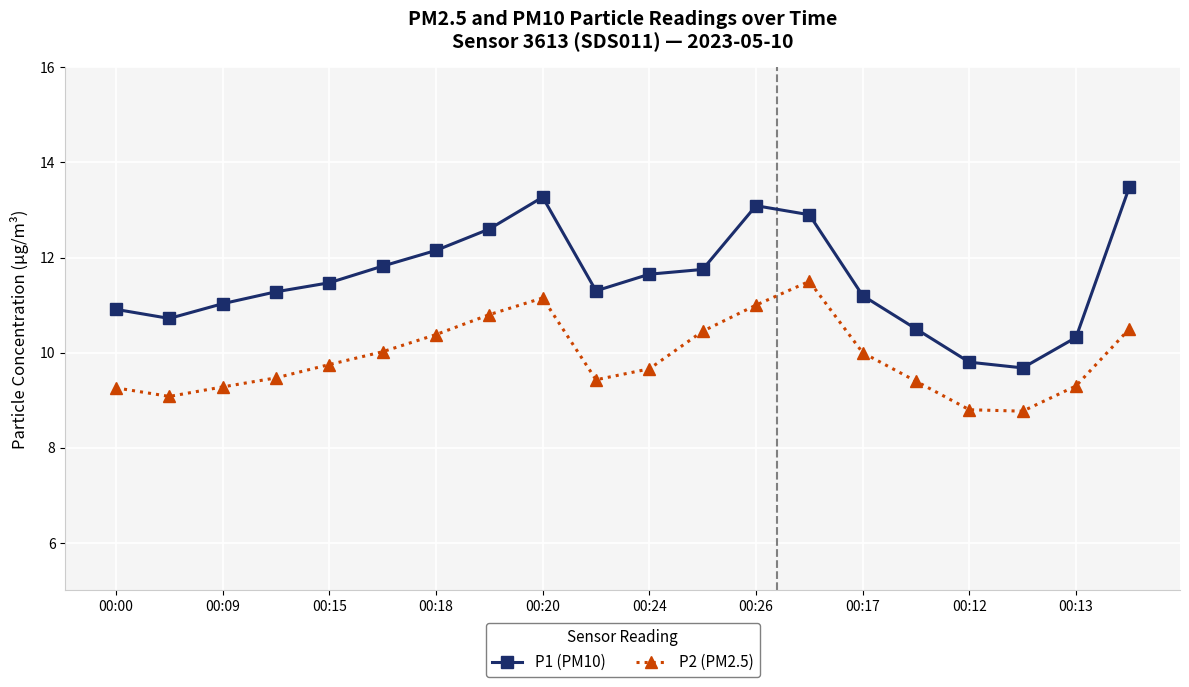

What is the maximum value shown in the chart?

13.5